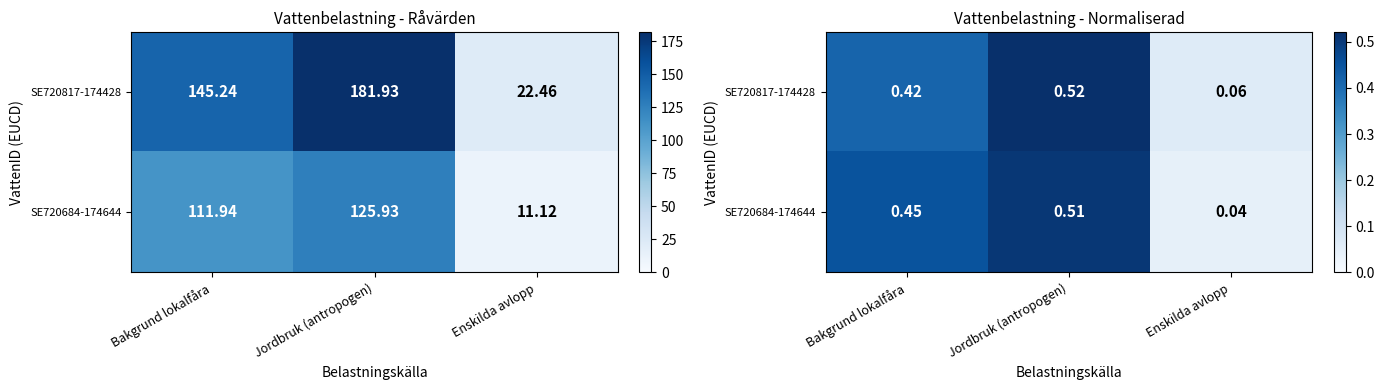

List the labels in order of SE720684-174644 value, largest first.

Jordbruk (antropogen), Bakgrund lokalfåra, Enskilda avlopp